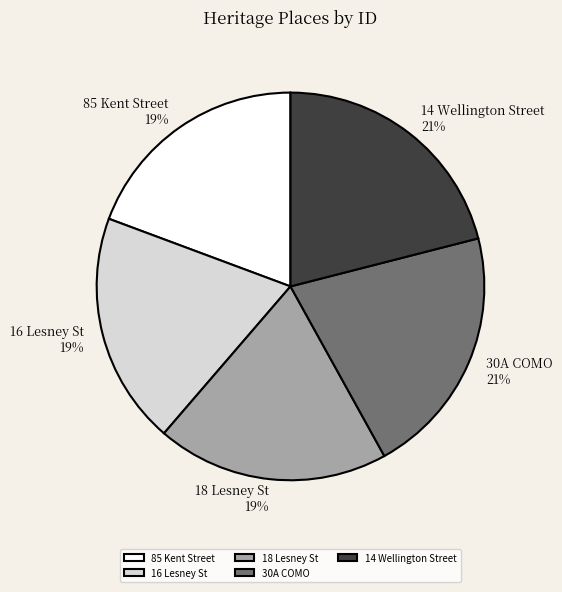

Is there a majority slice in this chart?

No